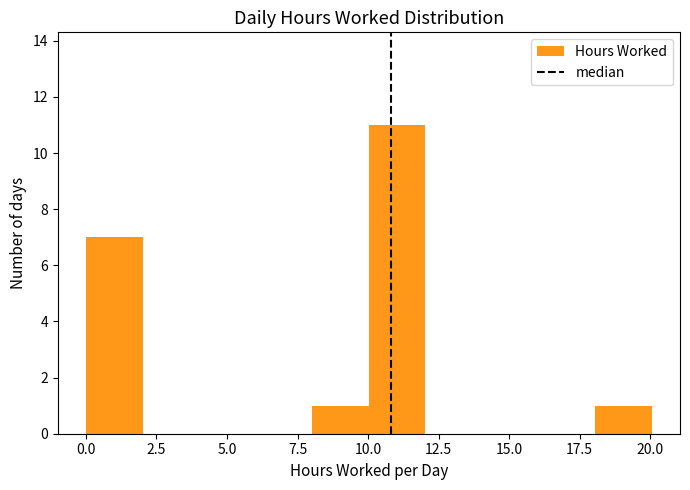

What is the height of the bar covering 18 to 20 on the x-axis? Neither the bar edges nor the heights are printed on the chart, so give them approximately, as read against the axes.

1